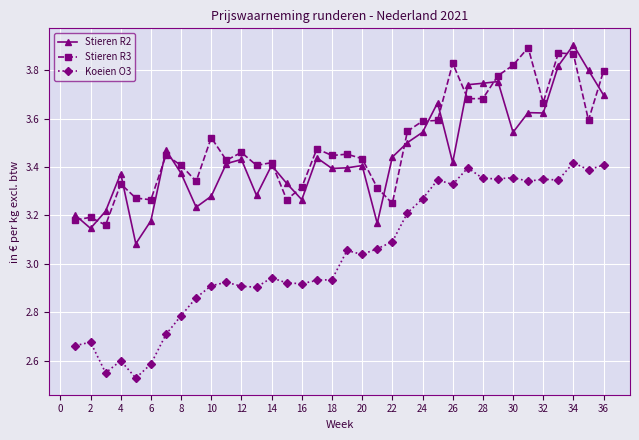

How many Stieren R3 values are between 3 and 4?

36